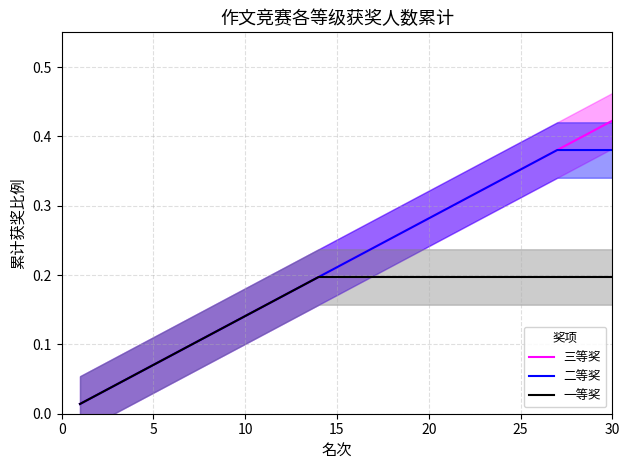

What is the sum of all 三等奖 values?

6.5